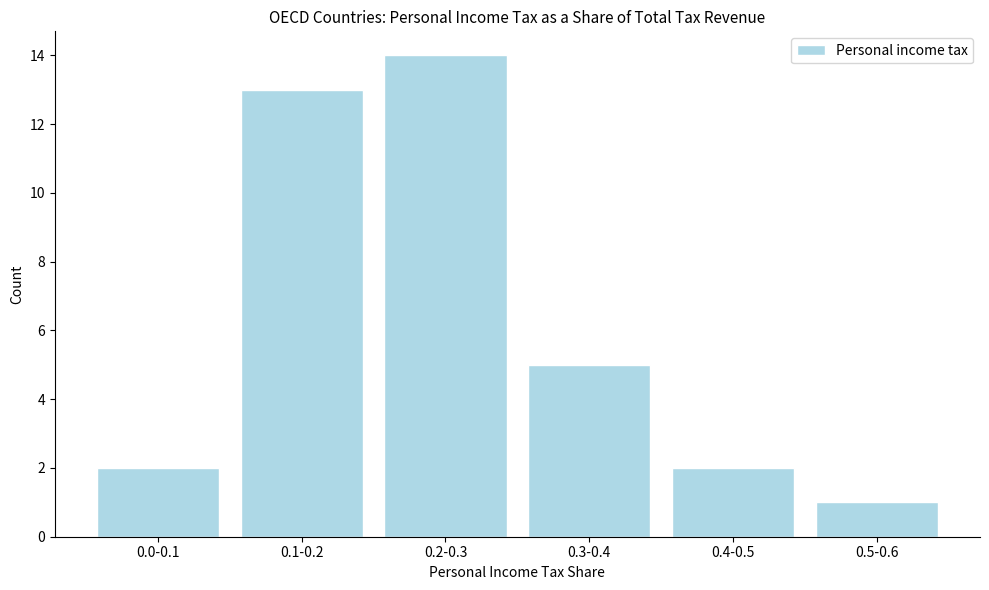

Reading right to left, extract all data points from this chart.

1	2	5	14	13	2